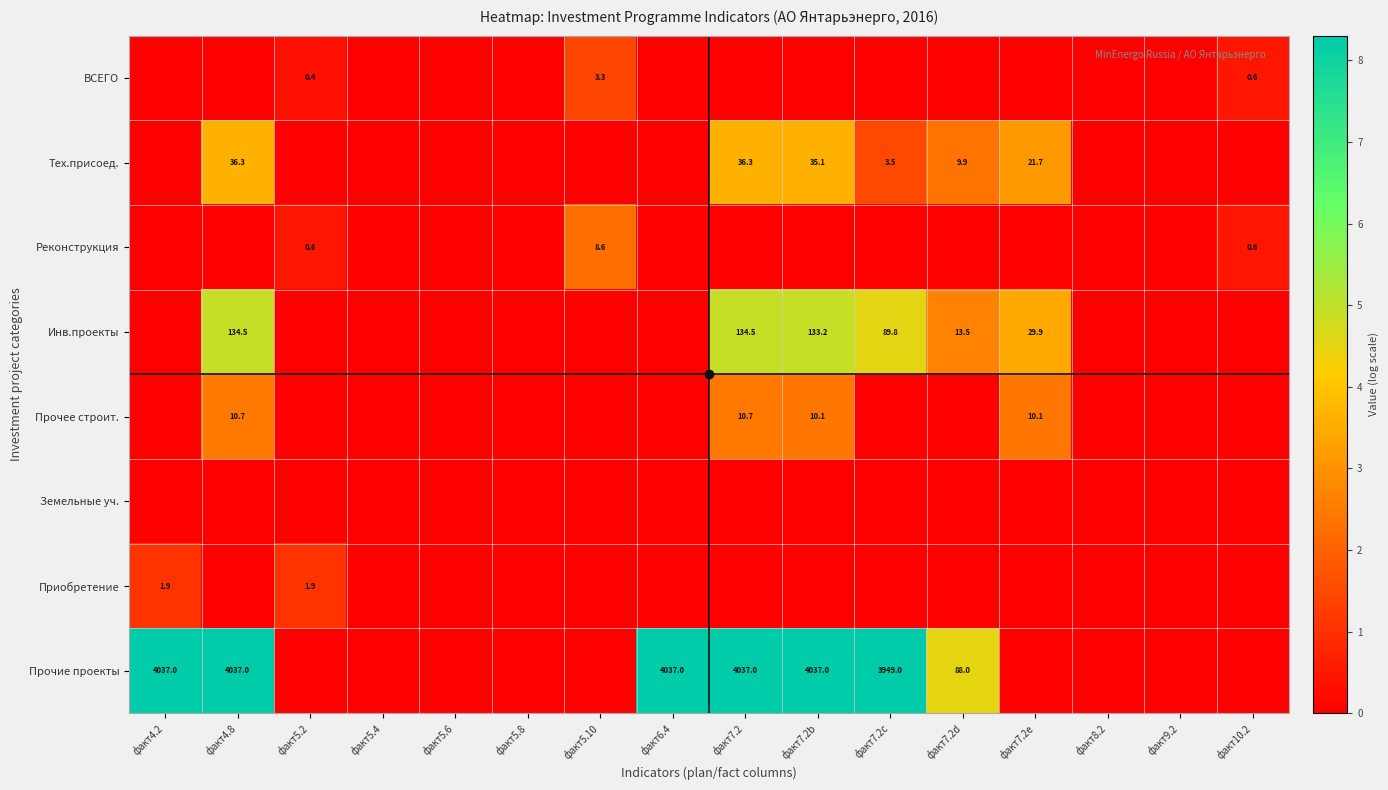

At how many categories does at least one series exceed 5?

6